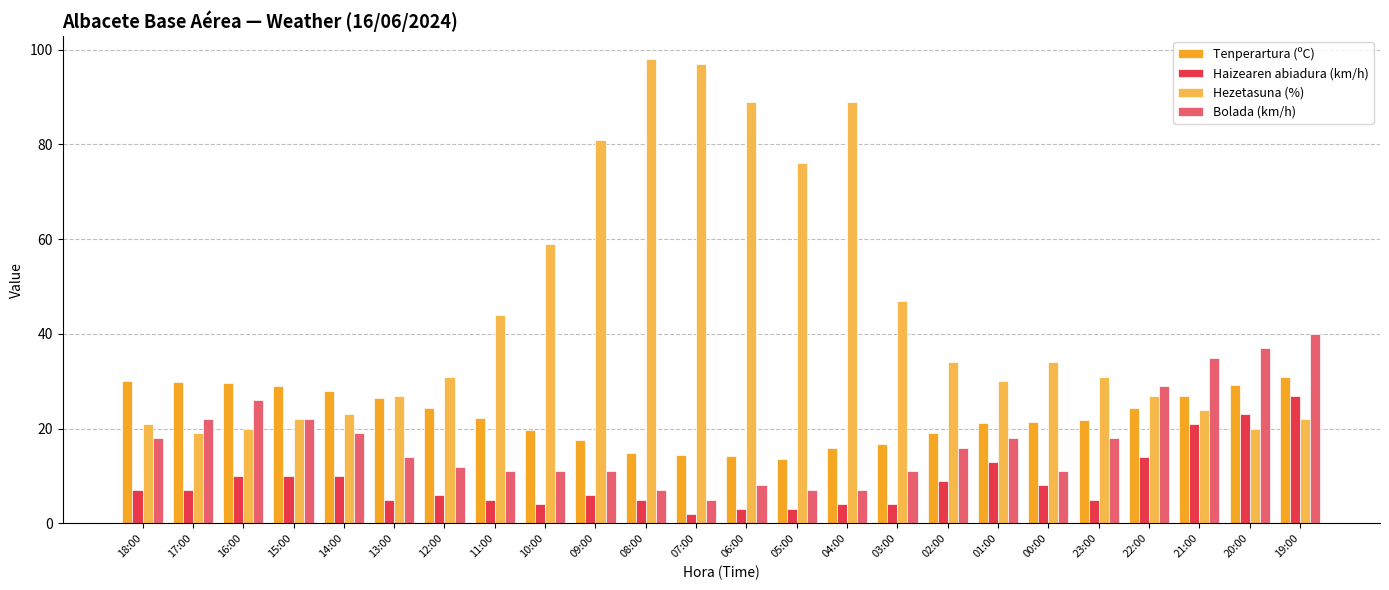

What is the minimum value for Bolada (km/h)?

5.0